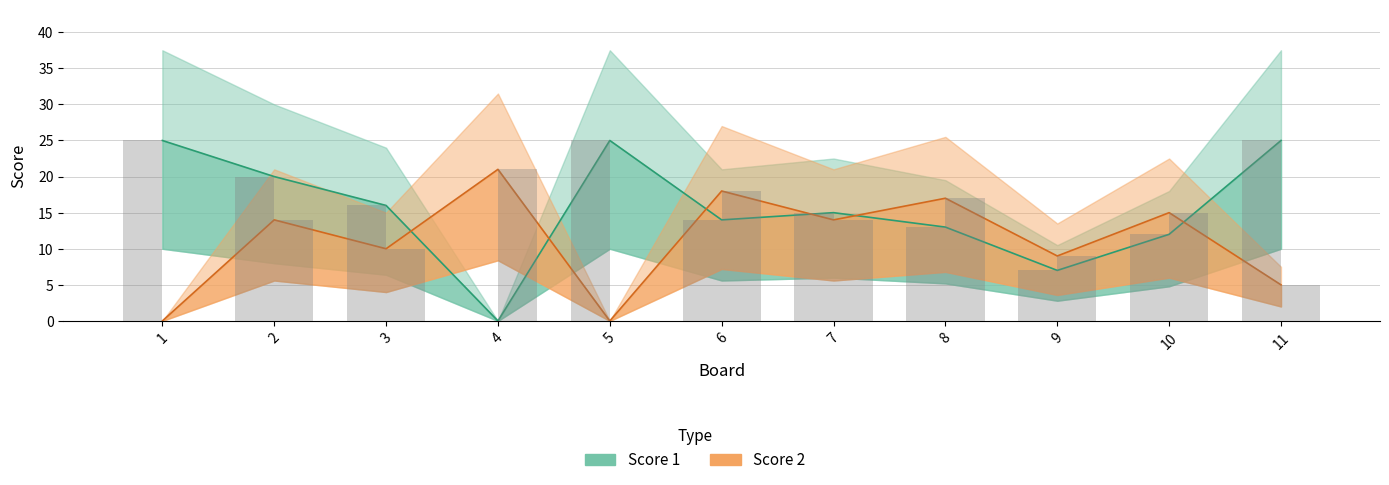

Rank the categories by Score 1 value from highest to lowest.

1, 5, 11, 2, 3, 7, 6, 8, 10, 9, 4